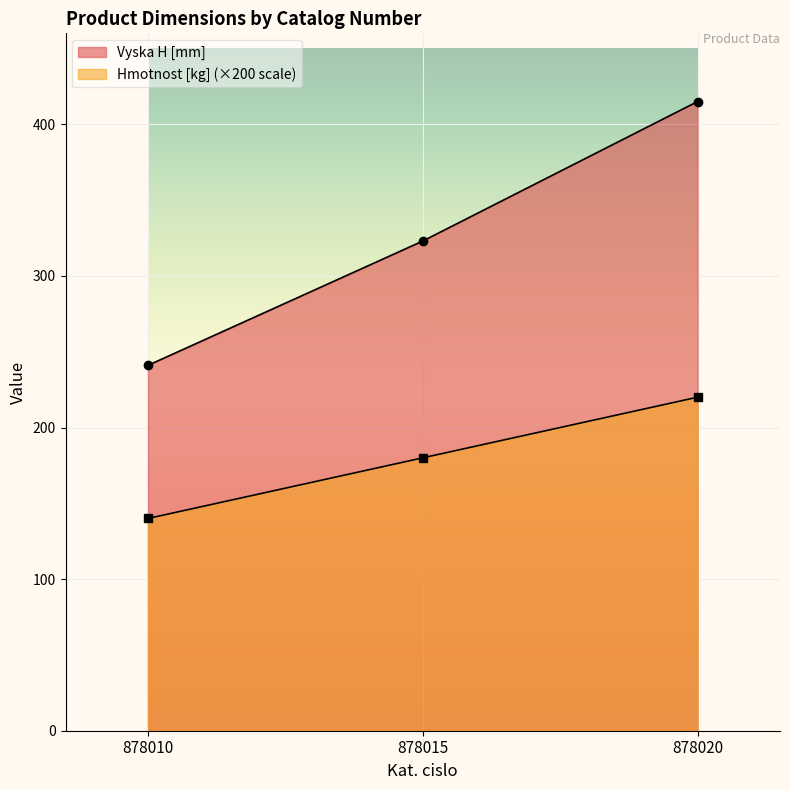

At which label is Hmotnost [kg] closest to 180?

878015